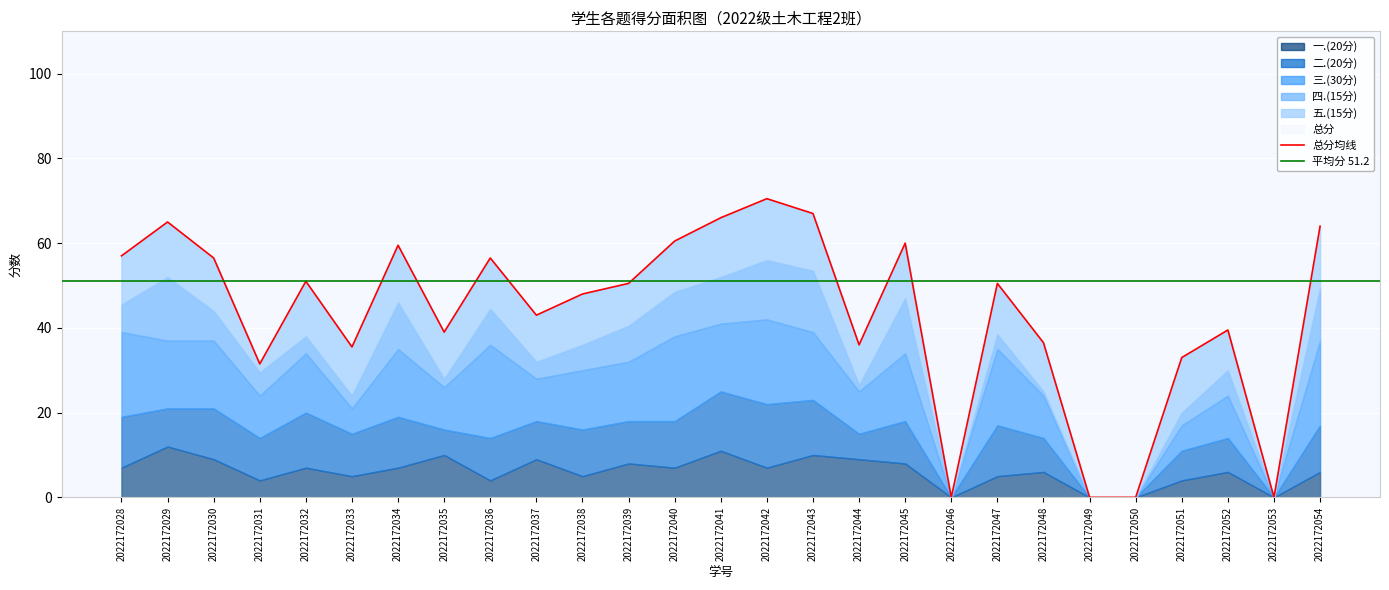

What is the total value across all series at 2022172039?

101.0